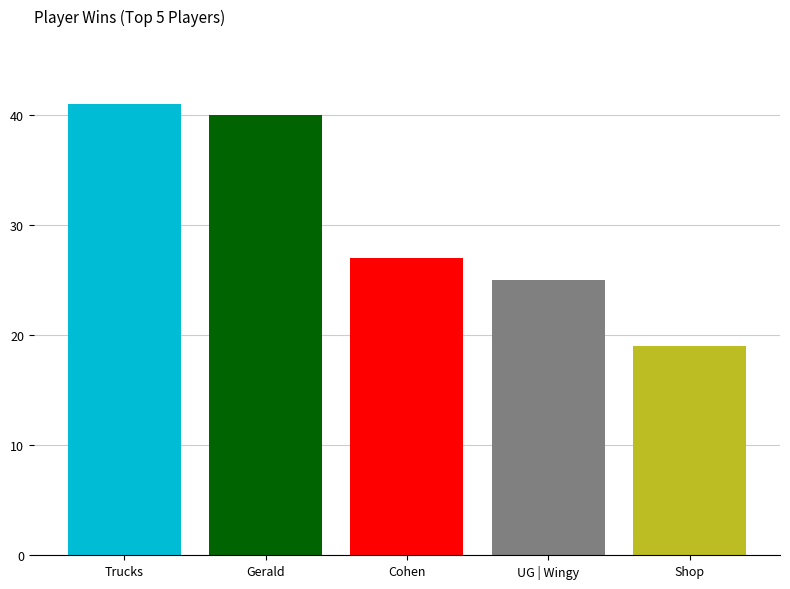

Rank the categories by value from highest to lowest.

Trucks, Gerald, Cohen, UG | Wingy, Shop